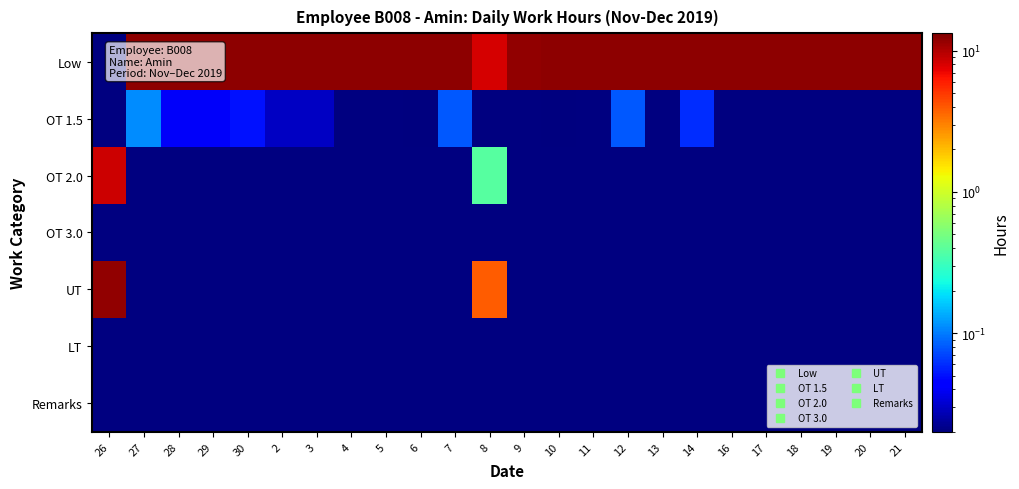

Reading left to right, transcribe all the data shown in this chart.

Low: 26=0.0	27=12.3	28=12.2	29=12.2	30=12.2	2=12.2	3=12.2	4=12.0	5=12.2	6=12.2	7=12.3	8=8.1	9=12.0	10=12.2	11=12.2	12=12.3	13=12.2	14=12.3	16=12.1	17=12.2	18=12.1	19=12.1	20=12.1	21=12.2
OT 1.5: 26=0.0	27=0.1	28=0.0	29=0.0	30=0.1	2=0.0	3=0.0	4=0.0	5=0.0	6=0.0	7=0.1	8=0.0	9=0.0	10=0.0	11=0.0	12=0.1	13=0.0	14=0.1	16=0.0	17=0.0	18=0.0	19=0.0	20=0.0	21=0.0
OT 2.0: 26=8.5	27=0.0	28=0.0	29=0.0	30=0.0	2=0.0	3=0.0	4=0.0	5=0.0	6=0.0	7=0.0	8=0.4	9=0.0	10=0.0	11=0.0	12=0.0	13=0.0	14=0.0	16=0.0	17=0.0	18=0.0	19=0.0	20=0.0	21=0.0
OT 3.0: 26=0.0	27=0.0	28=0.0	29=0.0	30=0.0	2=0.0	3=0.0	4=0.0	5=0.0	6=0.0	7=0.0	8=0.0	9=0.0	10=0.0	11=0.0	12=0.0	13=0.0	14=0.0	16=0.0	17=0.0	18=0.0	19=0.0	20=0.0	21=0.0
UT: 26=12.0	27=0.0	28=0.0	29=0.0	30=0.0	2=0.0	3=0.0	4=0.0	5=0.0	6=0.0	7=0.0	8=3.9	9=0.0	10=0.0	11=0.0	12=0.0	13=0.0	14=0.0	16=0.0	17=0.0	18=0.0	19=0.0	20=0.0	21=0.0
LT: 26=0.0	27=0.0	28=0.0	29=0.0	30=0.0	2=0.0	3=0.0	4=0.0	5=0.0	6=0.0	7=0.0	8=0.0	9=0.0	10=0.0	11=0.0	12=0.0	13=0.0	14=0.0	16=0.0	17=0.0	18=0.0	19=0.0	20=0.0	21=0.0
Remarks: 26=0.0	27=0.0	28=0.0	29=0.0	30=0.0	2=0.0	3=0.0	4=0.0	5=0.0	6=0.0	7=0.0	8=0.0	9=0.0	10=0.0	11=0.0	12=0.0	13=0.0	14=0.0	16=0.0	17=0.0	18=0.0	19=0.0	20=0.0	21=0.0